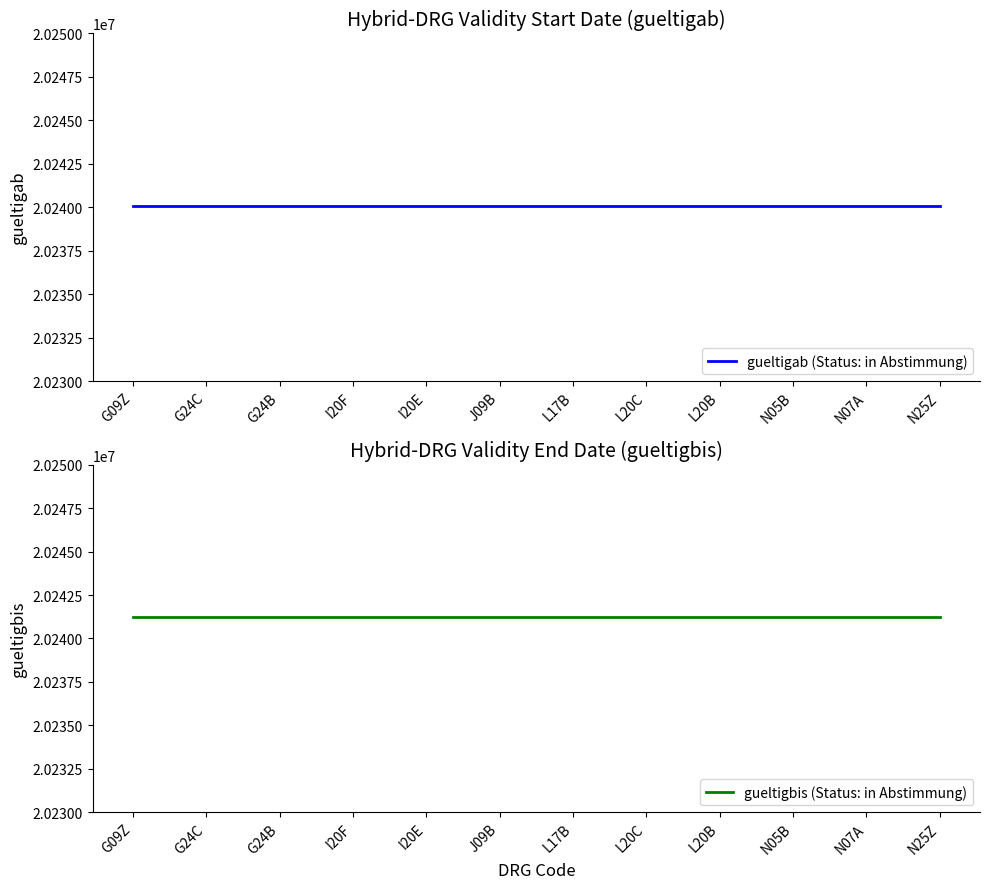

At which category is the sum across all series the highest?

G09Z